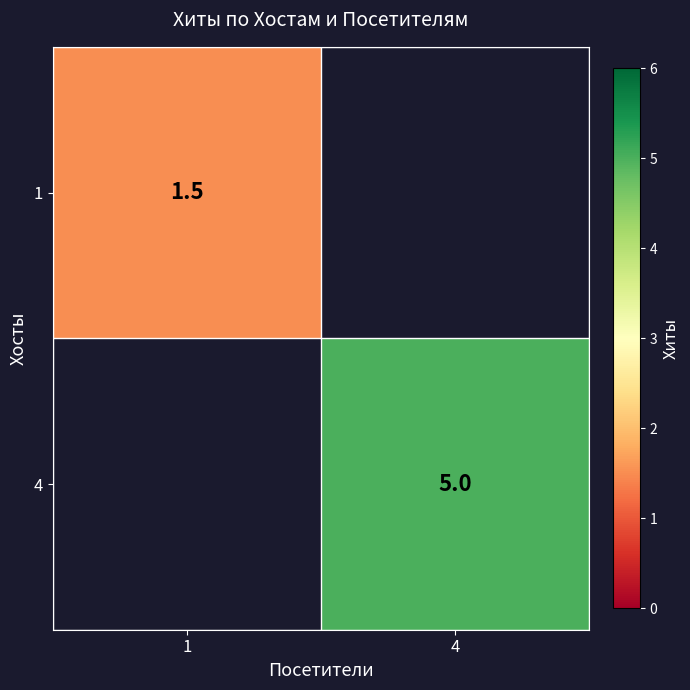

Is the value of 4 at 4 greater than the value of 1 at 1?

Yes